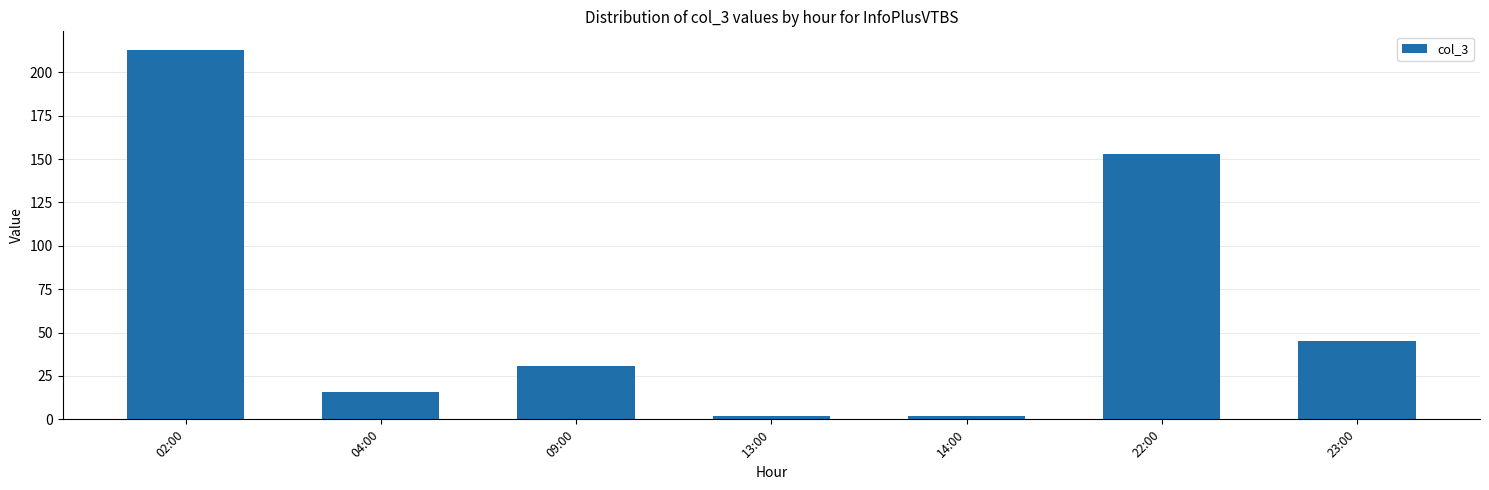

Is it true that the value at 02:00 is 213?

True